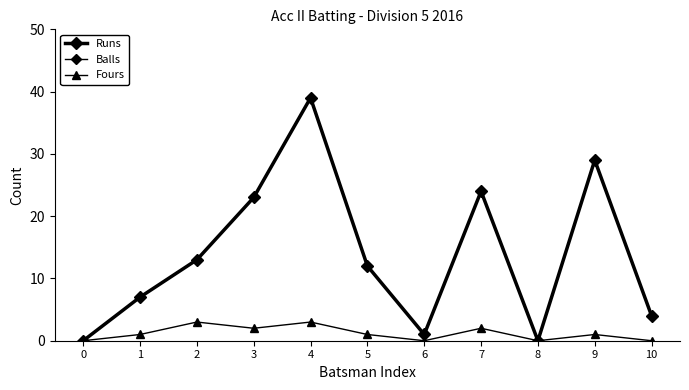

Is this an area chart (filled region under the line)?

No